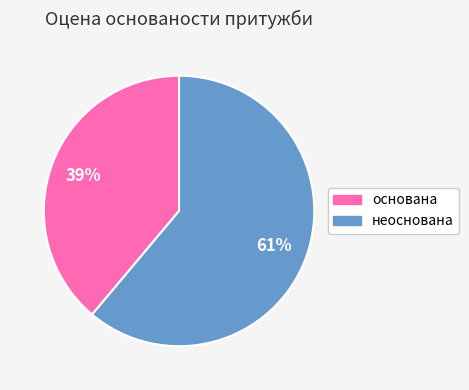

To the nearest percent, what is the difference between the неоснована and основана slice percentages?

22%